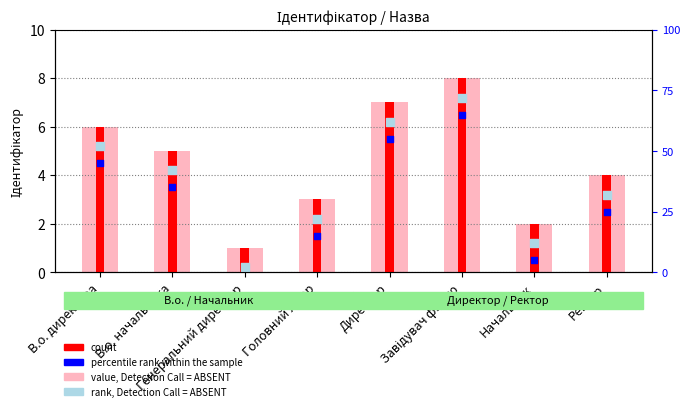

Which series has the widest spread of Y values?

value, Detection Call = ABSENT